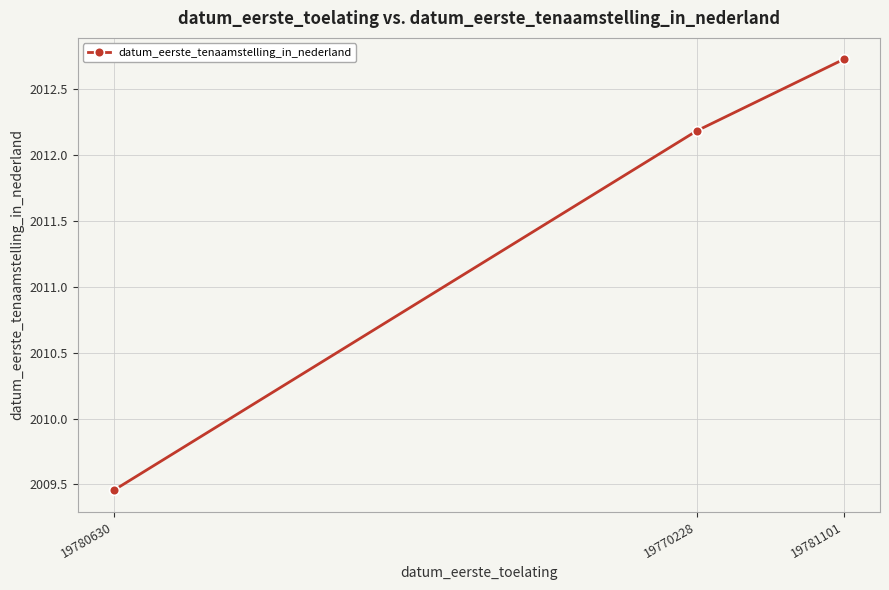

What is the difference between the maximum and minimum values?

3.3